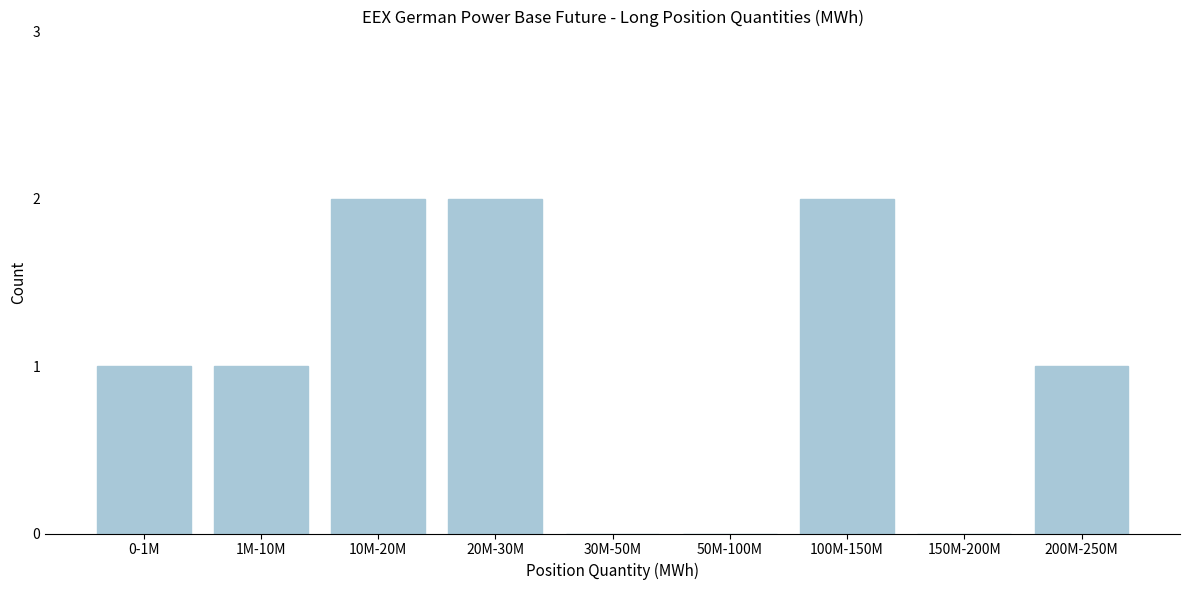

Reading left to right, what are all the values shown in this chart?

0-1M=1	1M-10M=1	10M-20M=2	20M-30M=2	30M-50M=0	50M-100M=0	100M-150M=2	150M-200M=0	200M-250M=1